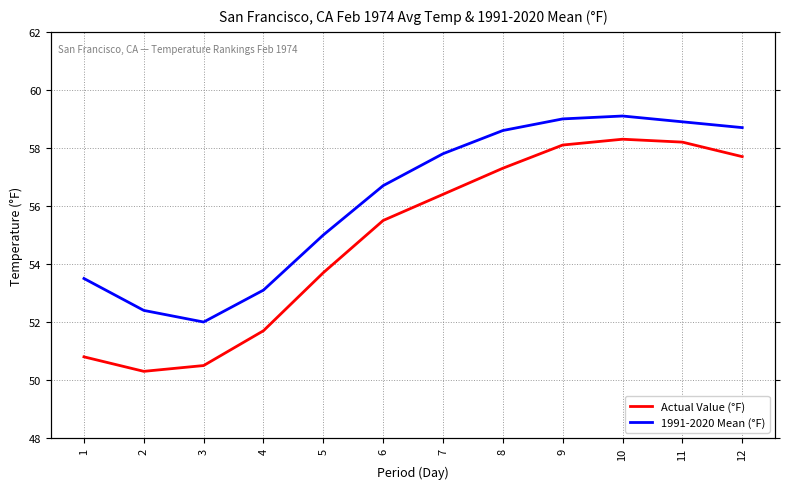

Reading left to right, what are all the values shown in this chart?

Actual Value (°F): 1=50.8	2=50.3	3=50.5	4=51.7	5=53.7	6=55.5	7=56.4	8=57.3	9=58.1	10=58.3	11=58.2	12=57.7
1991-2020 Mean (°F): 1=53.5	2=52.4	3=52.0	4=53.1	5=55.0	6=56.7	7=57.8	8=58.6	9=59.0	10=59.1	11=58.9	12=58.7